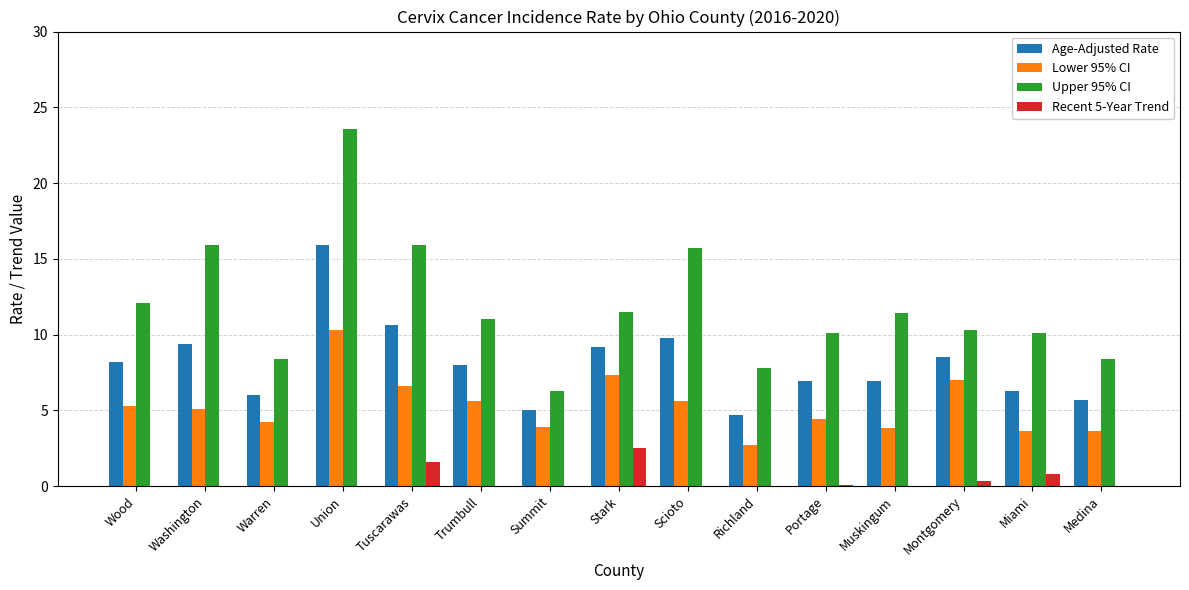

Which series has the widest spread of values?

Upper 95% CI